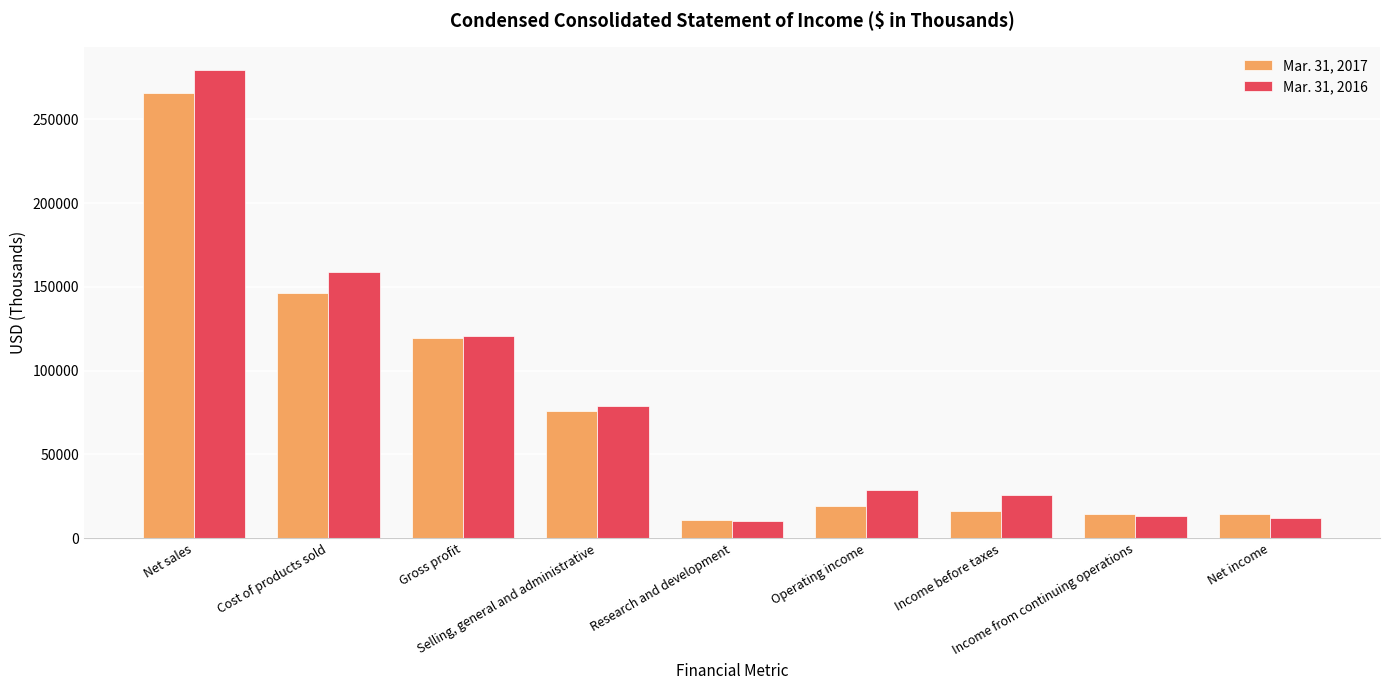

The value of Mar. 31, 2017 at Net sales is 265765. True or false?

True